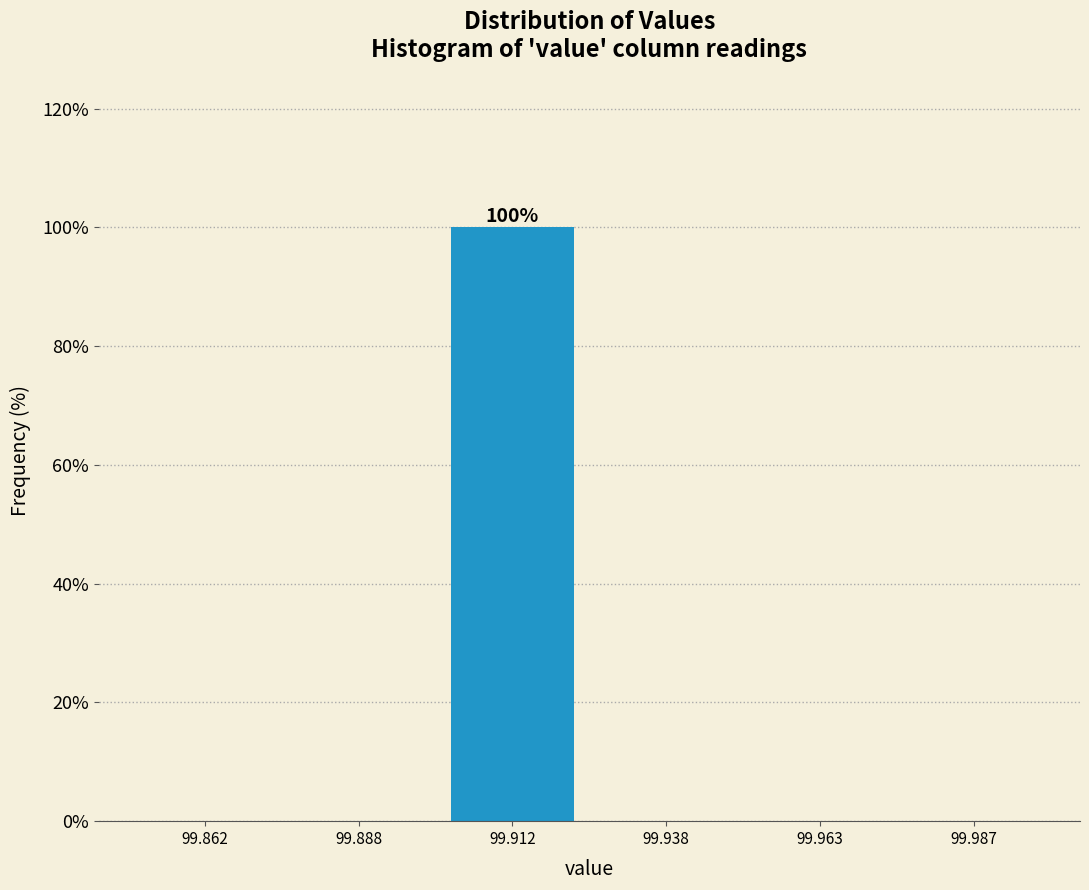

Over which range of the x-axis is the bar tallest?

99.900 to 99.925